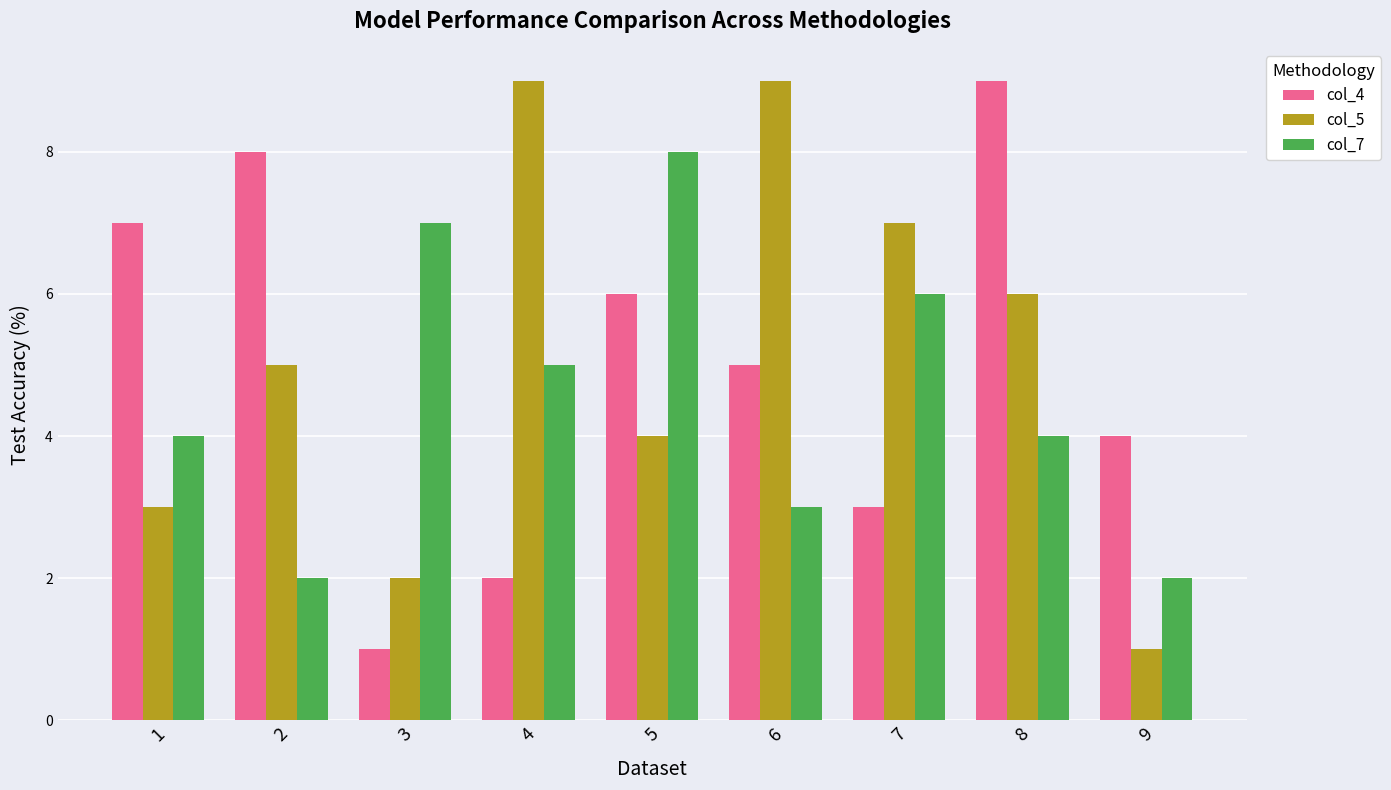

Are the bars horizontal?

No